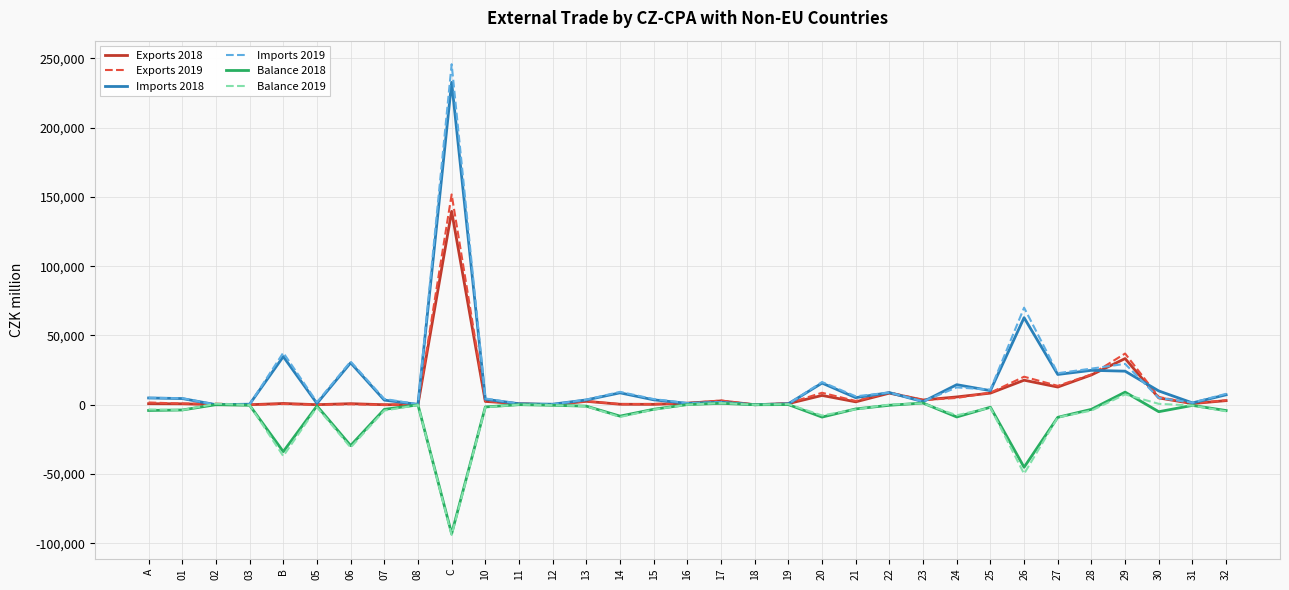

At which category does the chart reach its peak across all series?

C